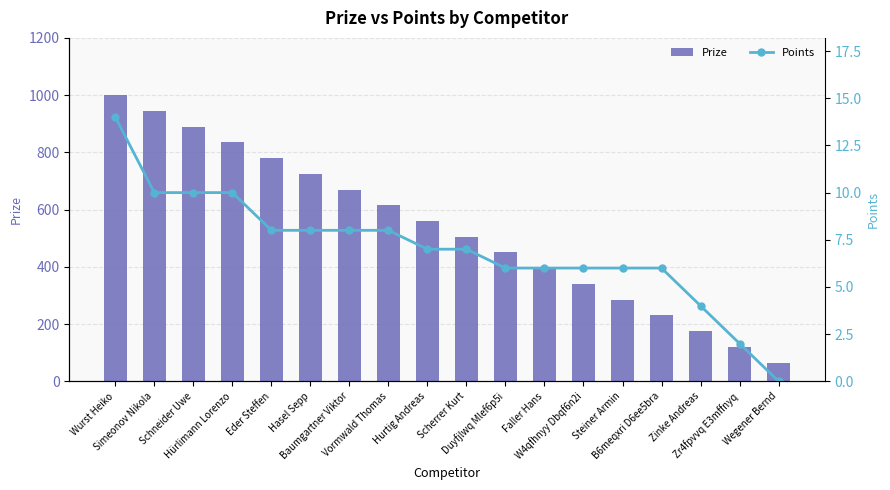

The value of Points at Zr4fpvvq E3mffnyq is 1. True or false?

False